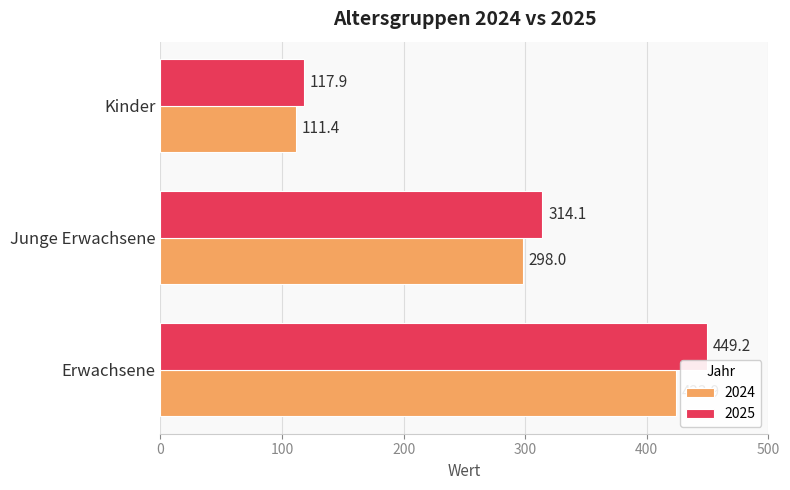

What is the sum of the 2025 values at Erwachsene and Junge Erwachsene?

763.3